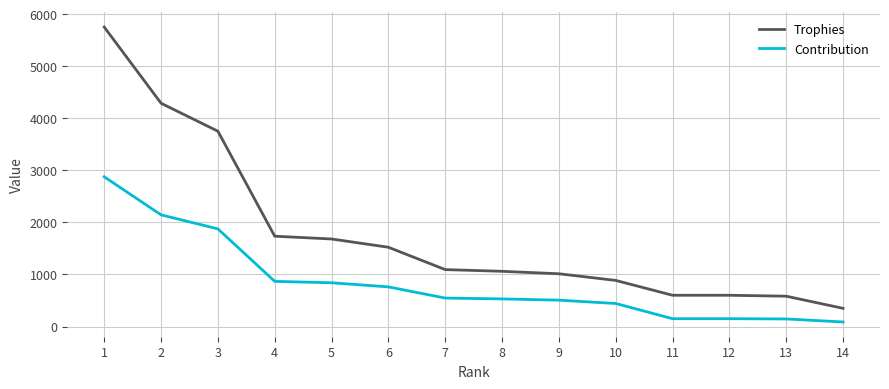

Which category has the highest value across all series?

1